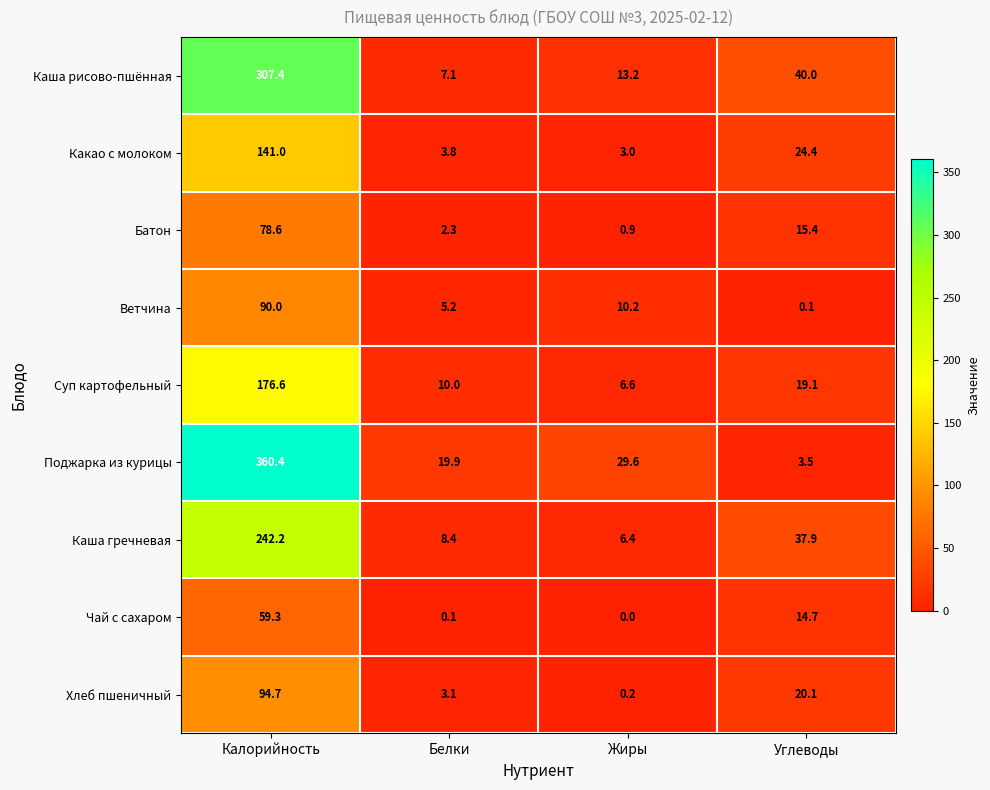

Where does the Каша рисово-пшённая series first go above 40?

Калорийность